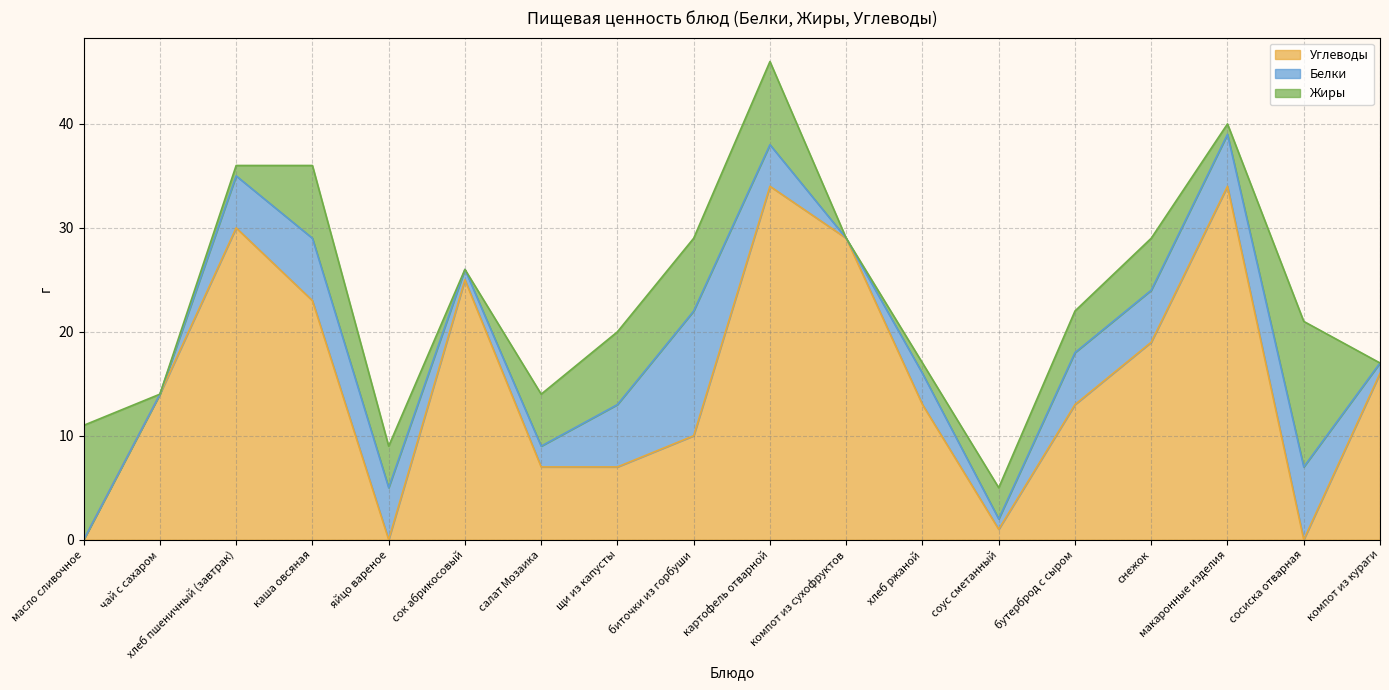

Reading right to left, list all the values displayed in this chart.

Углеводы: компот из кураги=16	сосиска отварная=0	макаронные изделия=34	снежок=19	бутерброд с сыром=13	соус сметанный=1	хлеб ржаной=13	компот из сухофруктов=29	картофель отварной=34	биточки из горбуши=10	щи из капусты=7	салат Мозаика=7	сок абрикосовый=25	яйцо вареное=0	каша овсяная=23	хлеб пшеничный (завтрак)=30	чай с сахаром=14	масло сливочное=0
Белки: компот из кураги=1	сосиска отварная=7	макаронные изделия=5	снежок=5	бутерброд с сыром=5	соус сметанный=1	хлеб ржаной=3	компот из сухофруктов=0	картофель отварной=4	биточки из горбуши=12	щи из капусты=6	салат Мозаика=2	сок абрикосовый=1	яйцо вареное=5	каша овсяная=6	хлеб пшеничный (завтрак)=5	чай с сахаром=0	масло сливочное=0
Жиры: компот из кураги=0	сосиска отварная=14	макаронные изделия=1	снежок=5	бутерброд с сыром=4	соус сметанный=3	хлеб ржаной=1	компот из сухофруктов=0	картофель отварной=8	биточки из горбуши=7	щи из капусты=7	салат Мозаика=5	сок абрикосовый=0	яйцо вареное=4	каша овсяная=7	хлеб пшеничный (завтрак)=1	чай с сахаром=0	масло сливочное=11